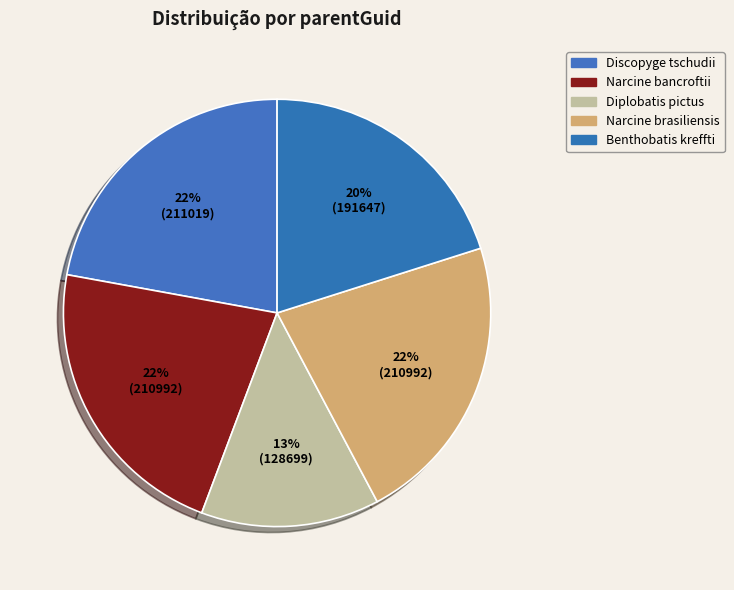

To the nearest percent, what percentage of the pie is Discopyge tschudii?

22%